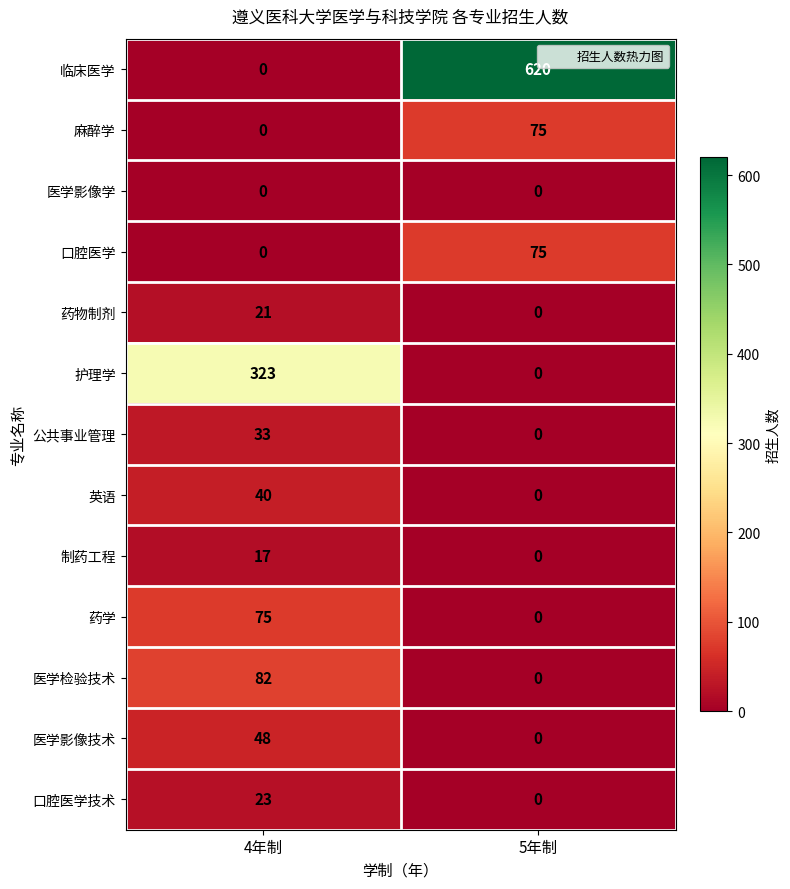

Reading left to right, list all the values displayed in this chart.

临床医学: 4年制=0	5年制=620
麻醉学: 4年制=0	5年制=75
医学影像学: 4年制=0	5年制=0
口腔医学: 4年制=0	5年制=75
药物制剂: 4年制=21	5年制=0
护理学: 4年制=323	5年制=0
公共事业管理: 4年制=33	5年制=0
英语: 4年制=40	5年制=0
制药工程: 4年制=17	5年制=0
药学: 4年制=75	5年制=0
医学检验技术: 4年制=82	5年制=0
医学影像技术: 4年制=48	5年制=0
口腔医学技术: 4年制=23	5年制=0